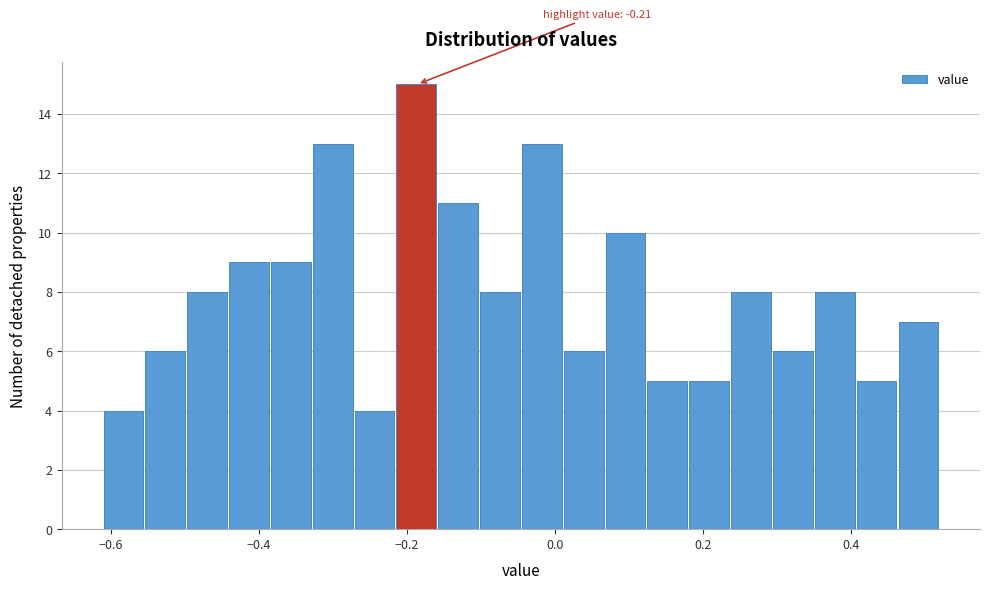

Read against the x-axis, roughly where is the centre of the tallest bar?

-0.18